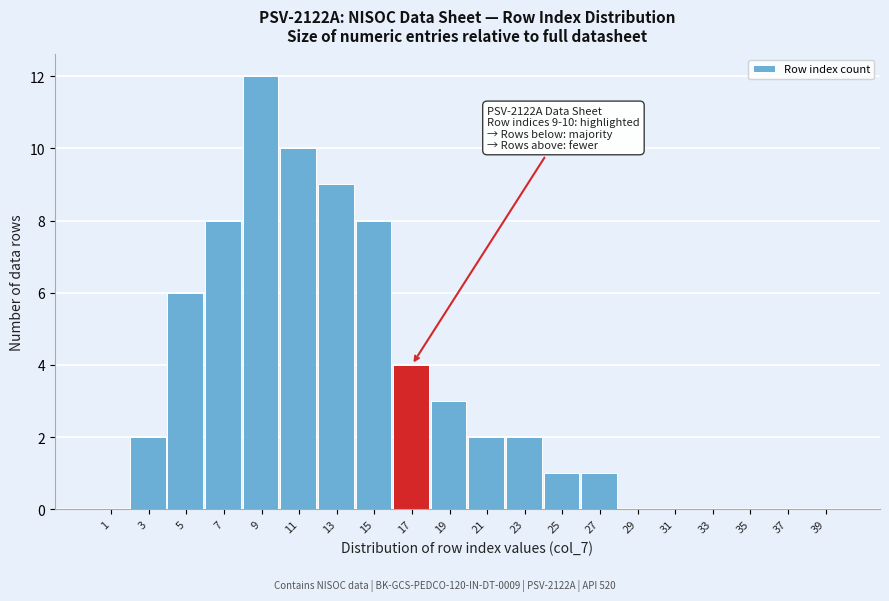

Reading left to right, transcribe all the data shown in this chart.

1=0	3=2	5=6	7=8	9=12	11=10	13=9	15=8	17=4	19=3	21=2	23=2	25=1	27=1	29=0	31=0	33=0	35=0	37=0	39=0